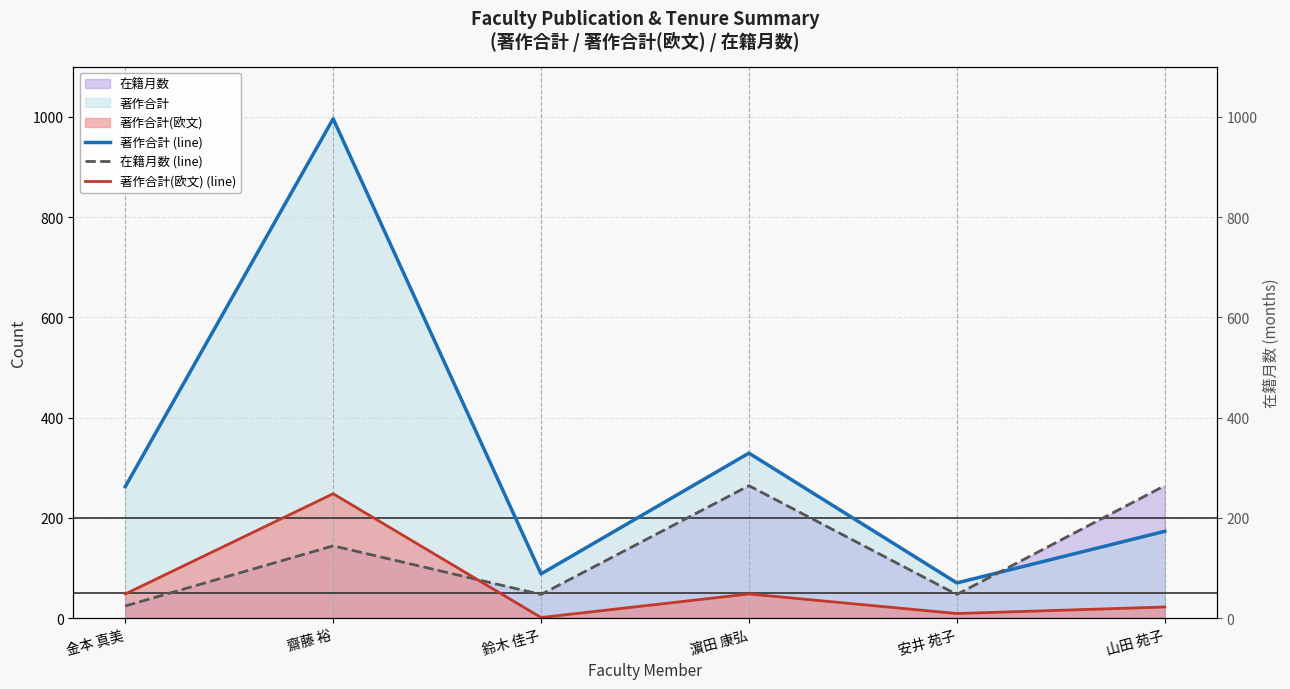

The value of 著作合計 (line) at 鈴木 佳子 is 88. True or false?

True